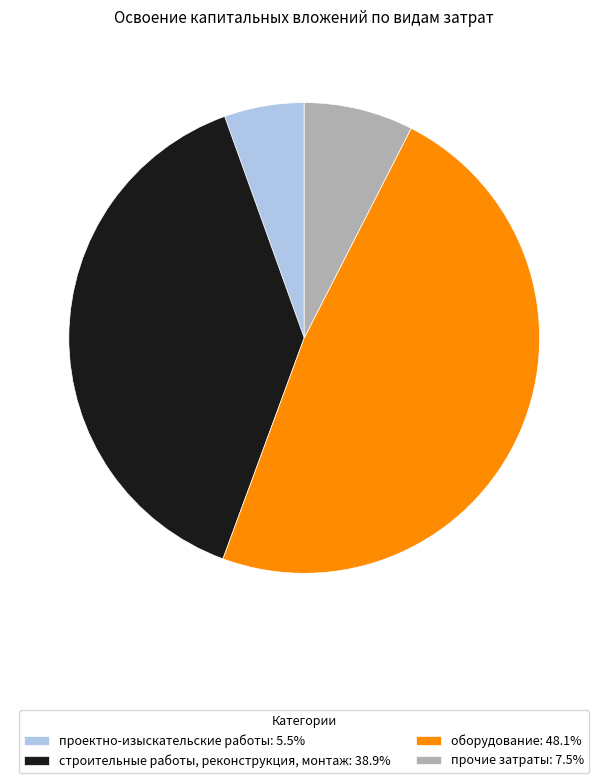

Which category has the smallest portion of the pie?

проектно-изыскательские работы